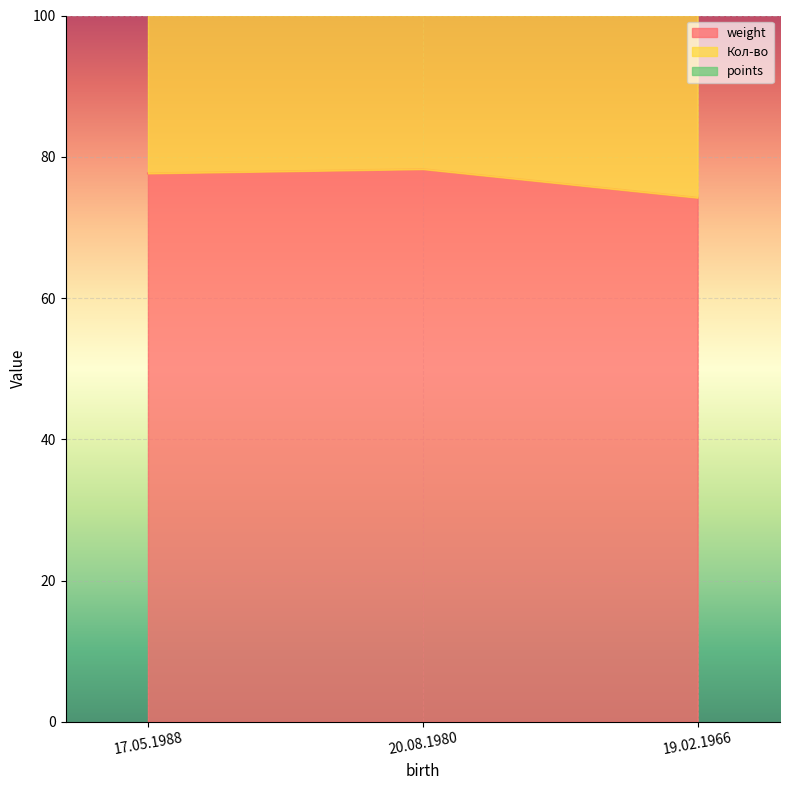

Is it true that weight equals 135.0 at 17.05.1988?

False